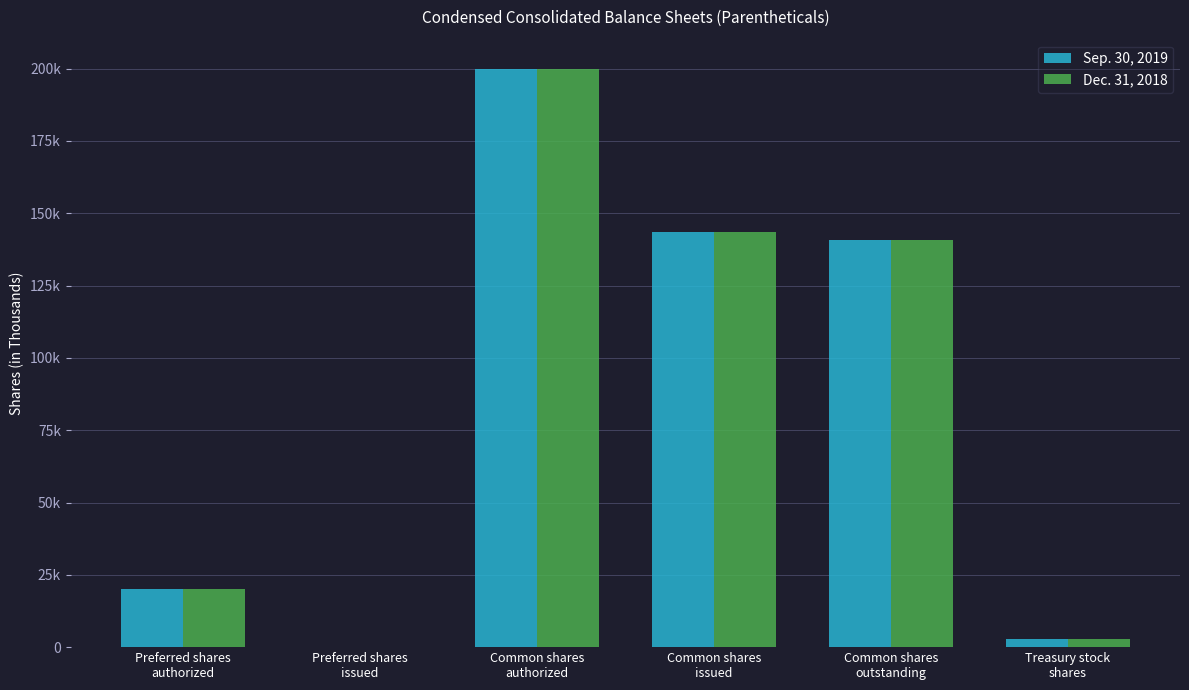

What is the sum of all Sep. 30, 2019 values?

507119